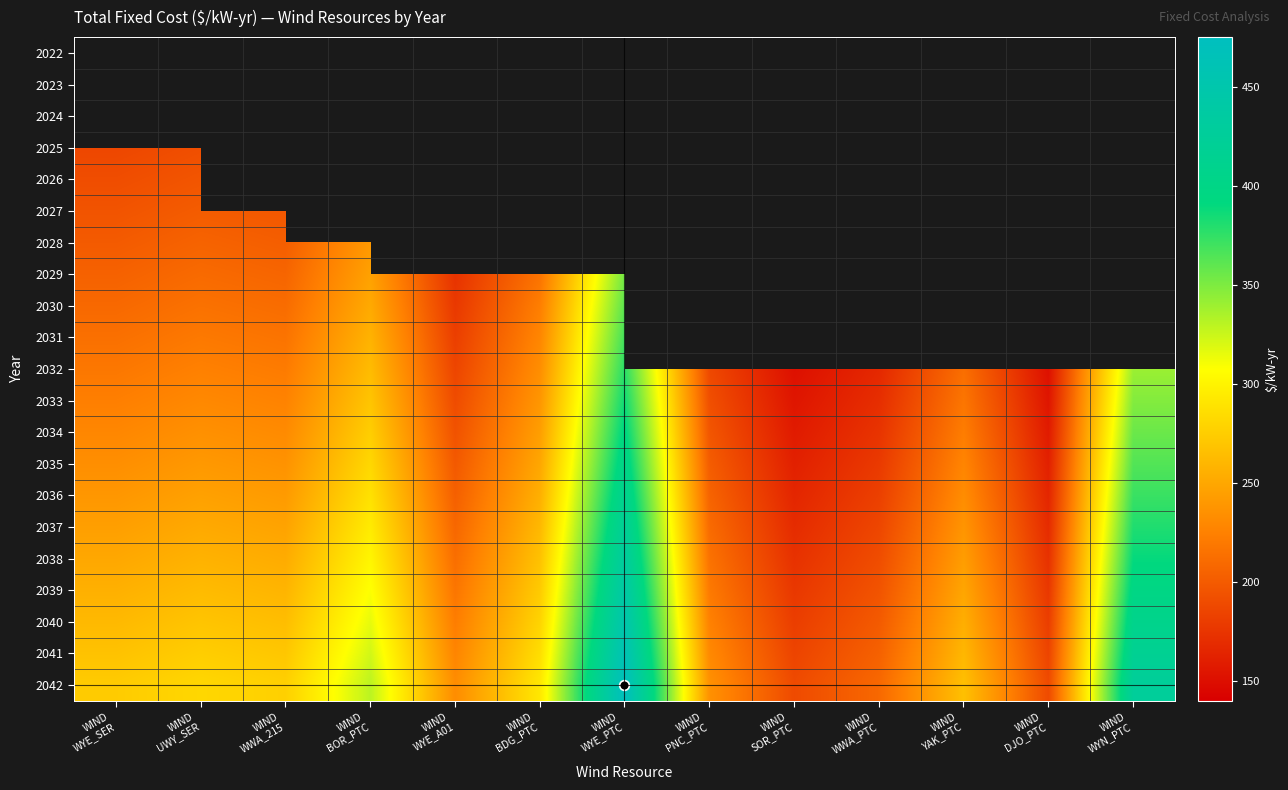

At which category is the sum across all series the highest?

WIND
WYE_PTC